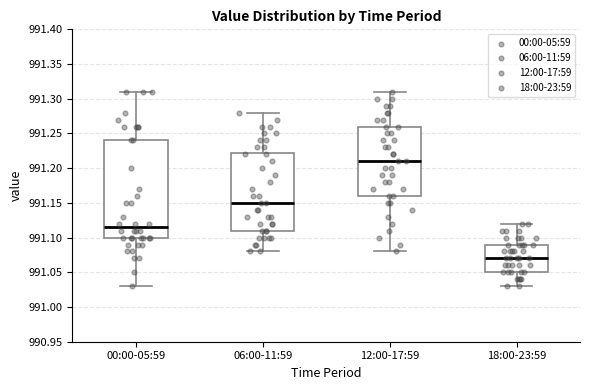

Which box has the lowest median line?

18:00-23:59